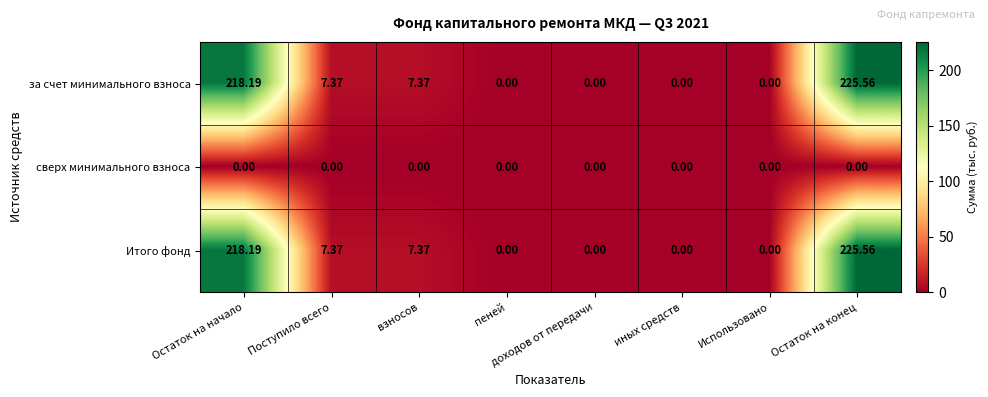

What is the greatest value displayed?

225.6